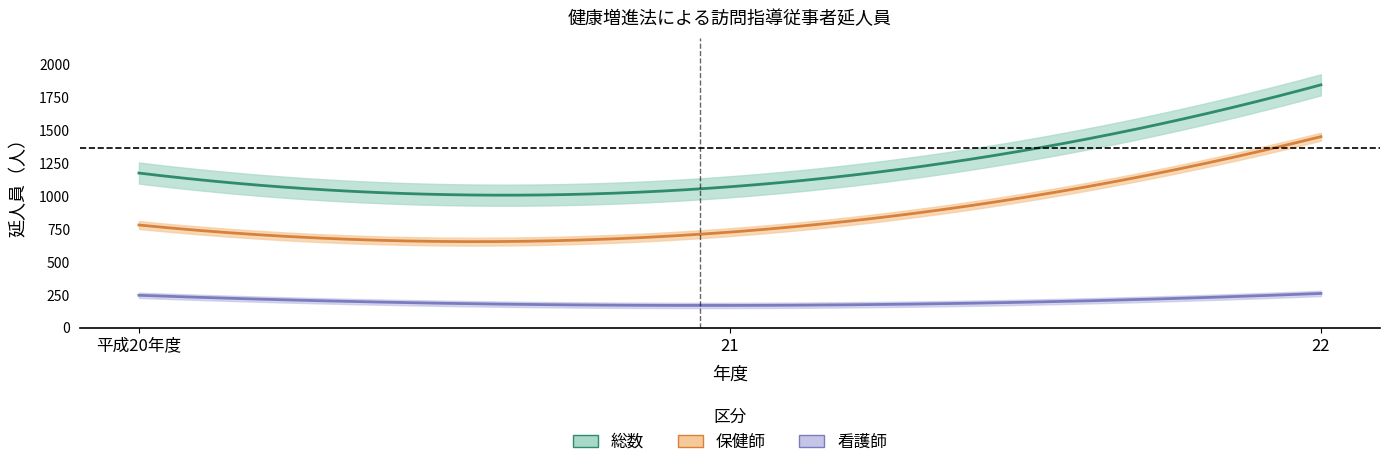

What is the label of the 1st point from the left?

平成20年度